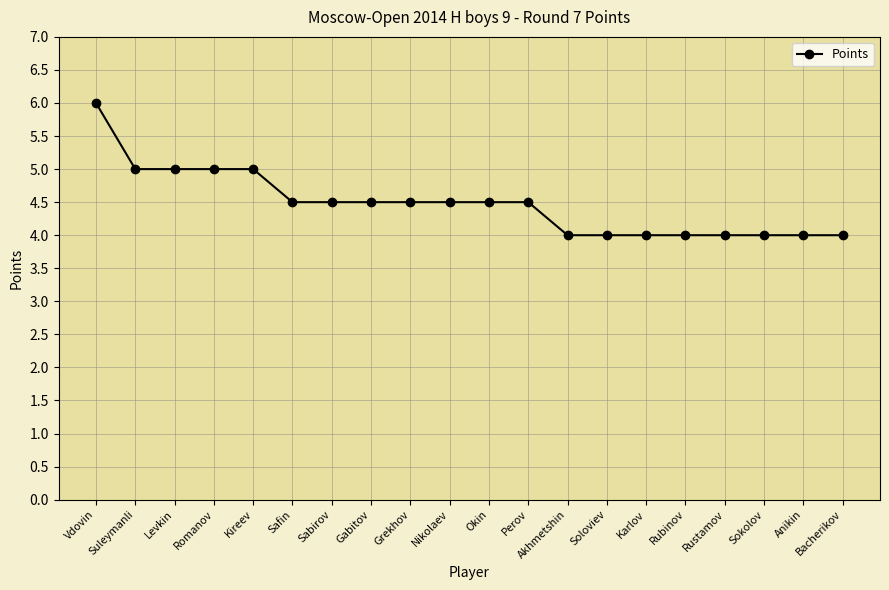

Reading left to right, transcribe all the data shown in this chart.

6.0	5.0	5.0	5.0	5.0	4.5	4.5	4.5	4.5	4.5	4.5	4.5	4.0	4.0	4.0	4.0	4.0	4.0	4.0	4.0